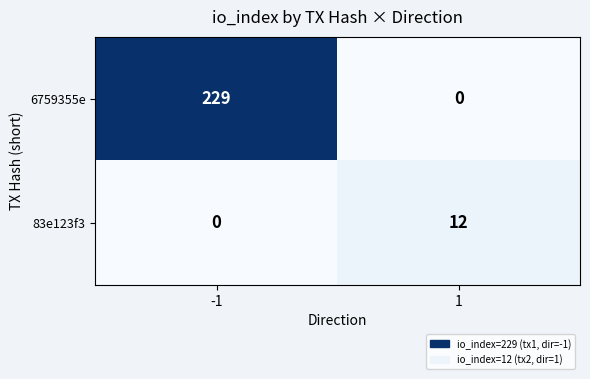

Reading right to left, transcribe all the data shown in this chart.

6759355e: 1=0	-1=229
83e123f3: 1=12	-1=0